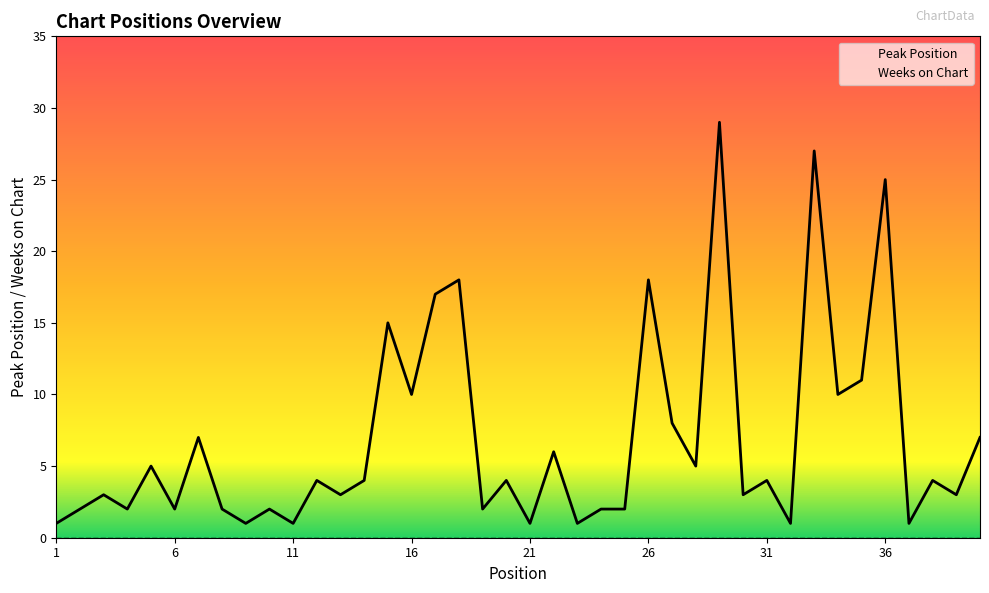

Approximately how many times larger is the value at 10 compared to 29?

0.1